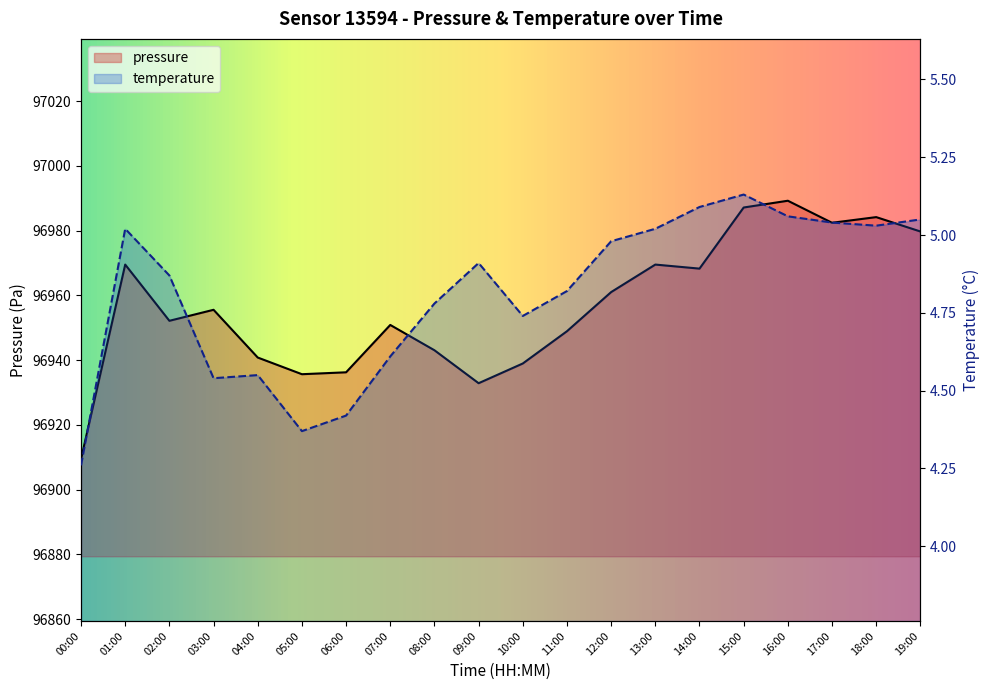

What is the average value of the pressure series?

96956.8